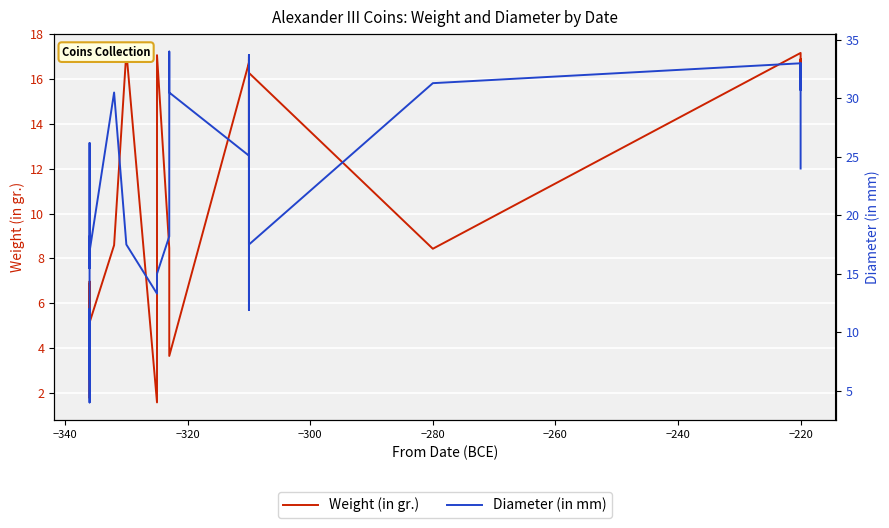

Which series ends up on top after the final intersection of Diameter (in mm) and Weight (in gr.)?

Diameter (in mm)